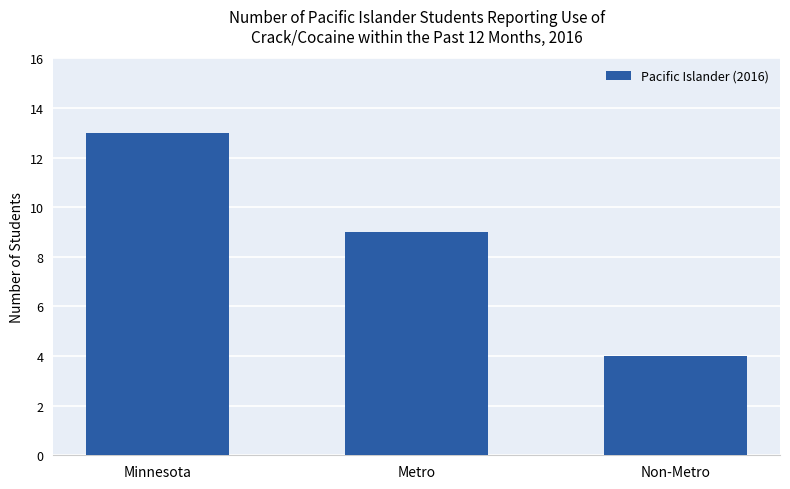

Reading right to left, transcribe all the data shown in this chart.

Non-Metro=4	Metro=9	Minnesota=13